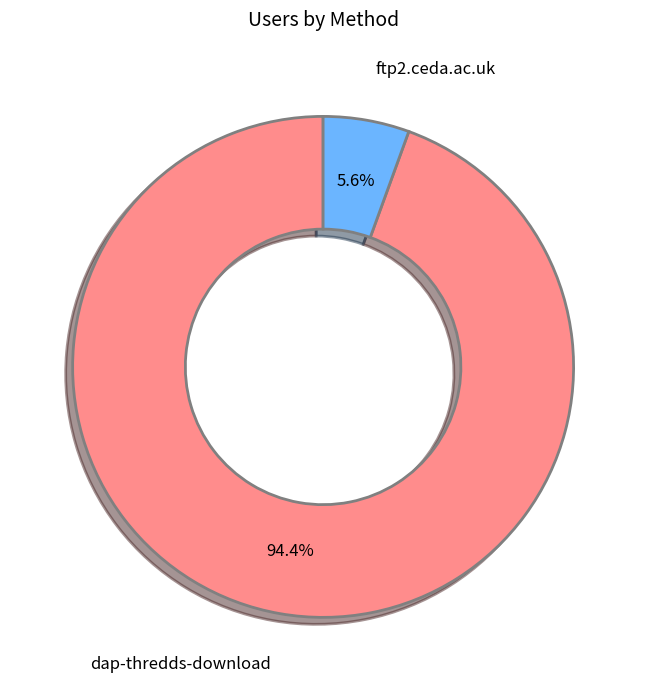

To the nearest percent, what is the difference between the largest and smallest slice percentages?

89%